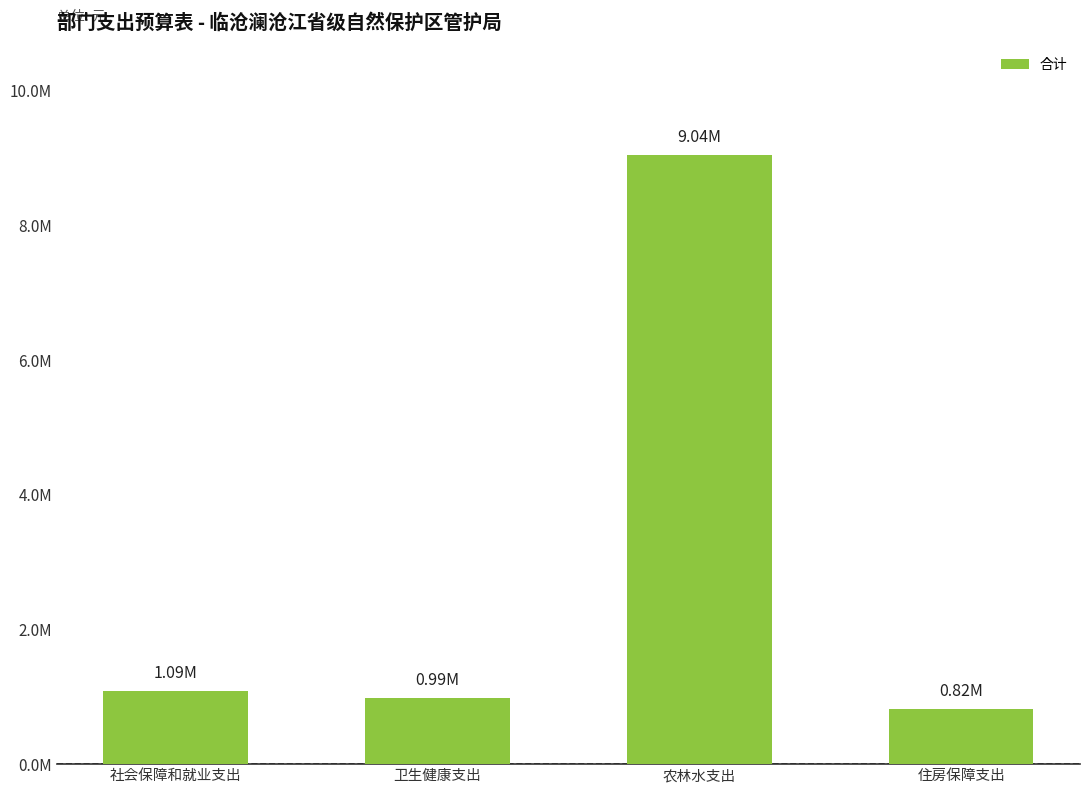

The value at 卫生健康支出 is 638544.2. True or false?

False